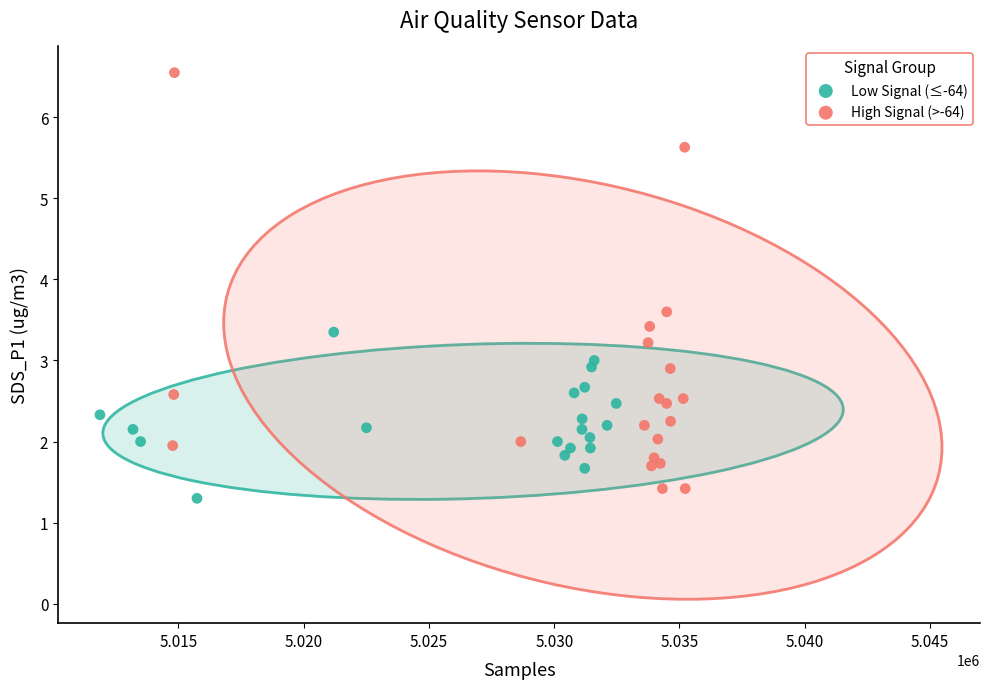

Which series reaches the minimum Y coordinate?

Low Signal (≤-64)